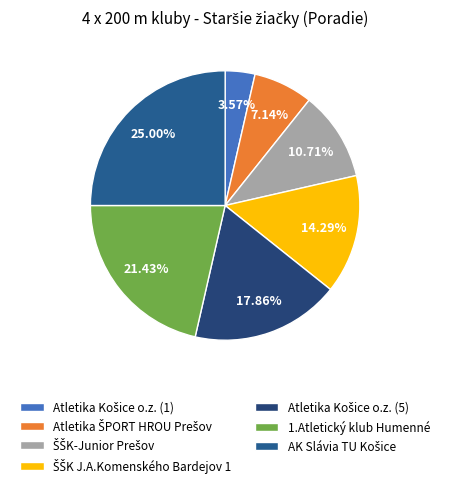

Does Atletika ŠPORT HROU Prešov account for over 50% of the chart?

No